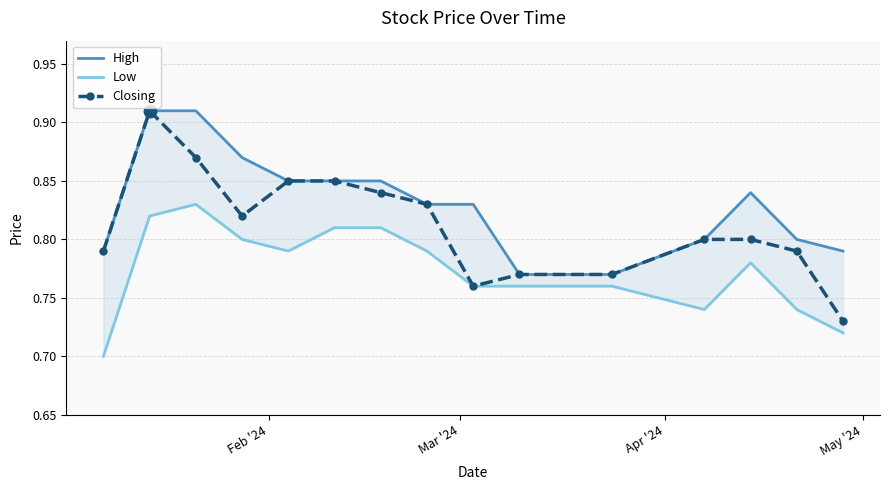

The value of Closing at May '24 is 1.2. True or false?

False